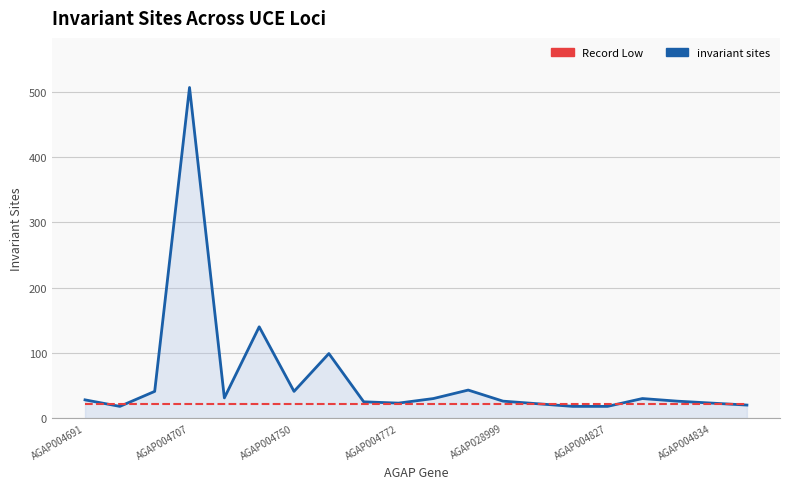

Rank the series by their average value, from highest to lowest.

invariant sites, Record Low